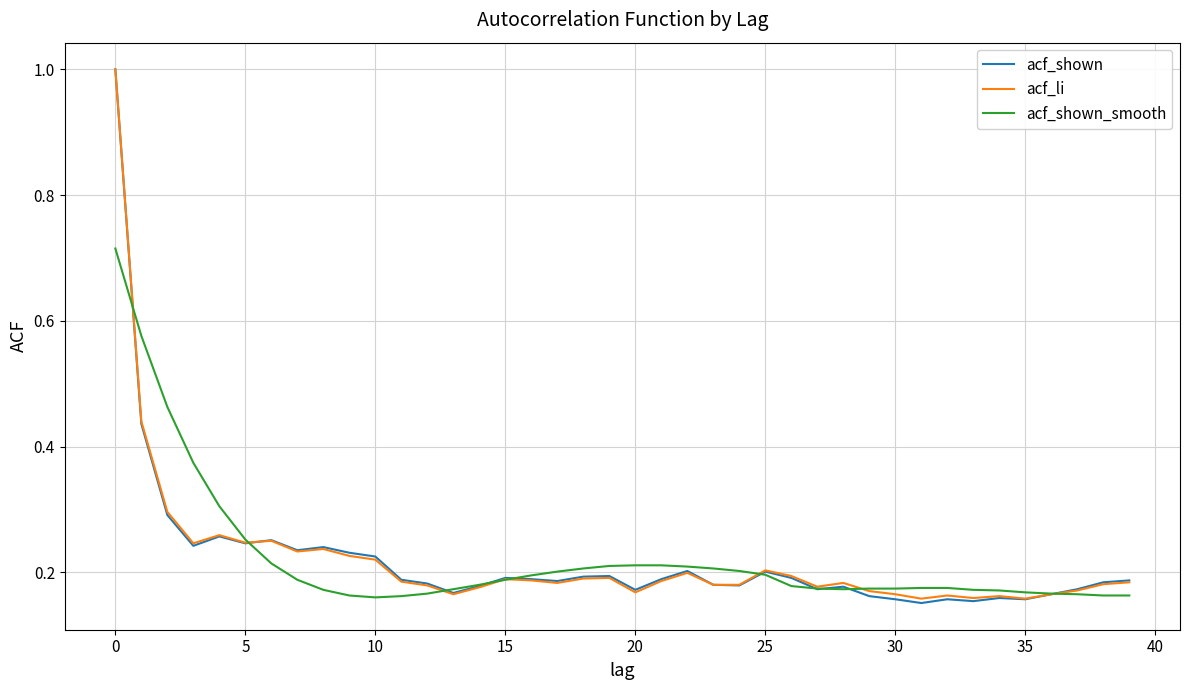

Which series has the largest range (max minus min)?

acf_shown